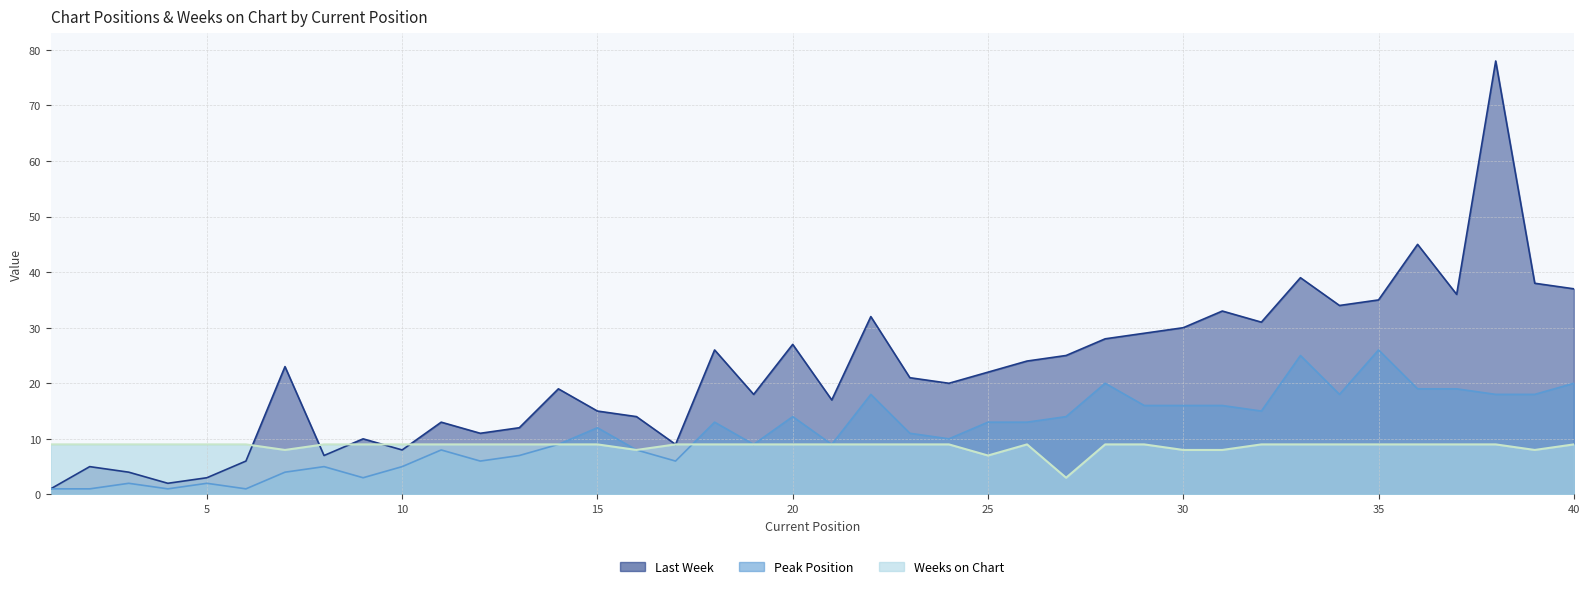

Which series has the widest spread of values?

Last Week